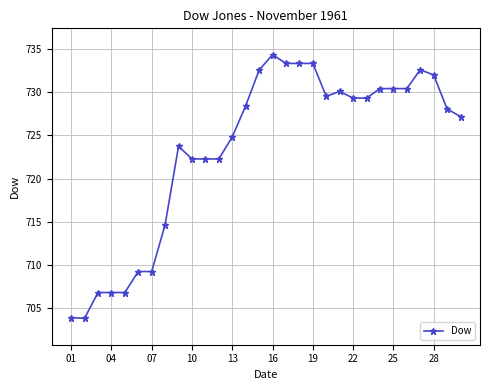

What is the value of the 6th point from the left?

709.3